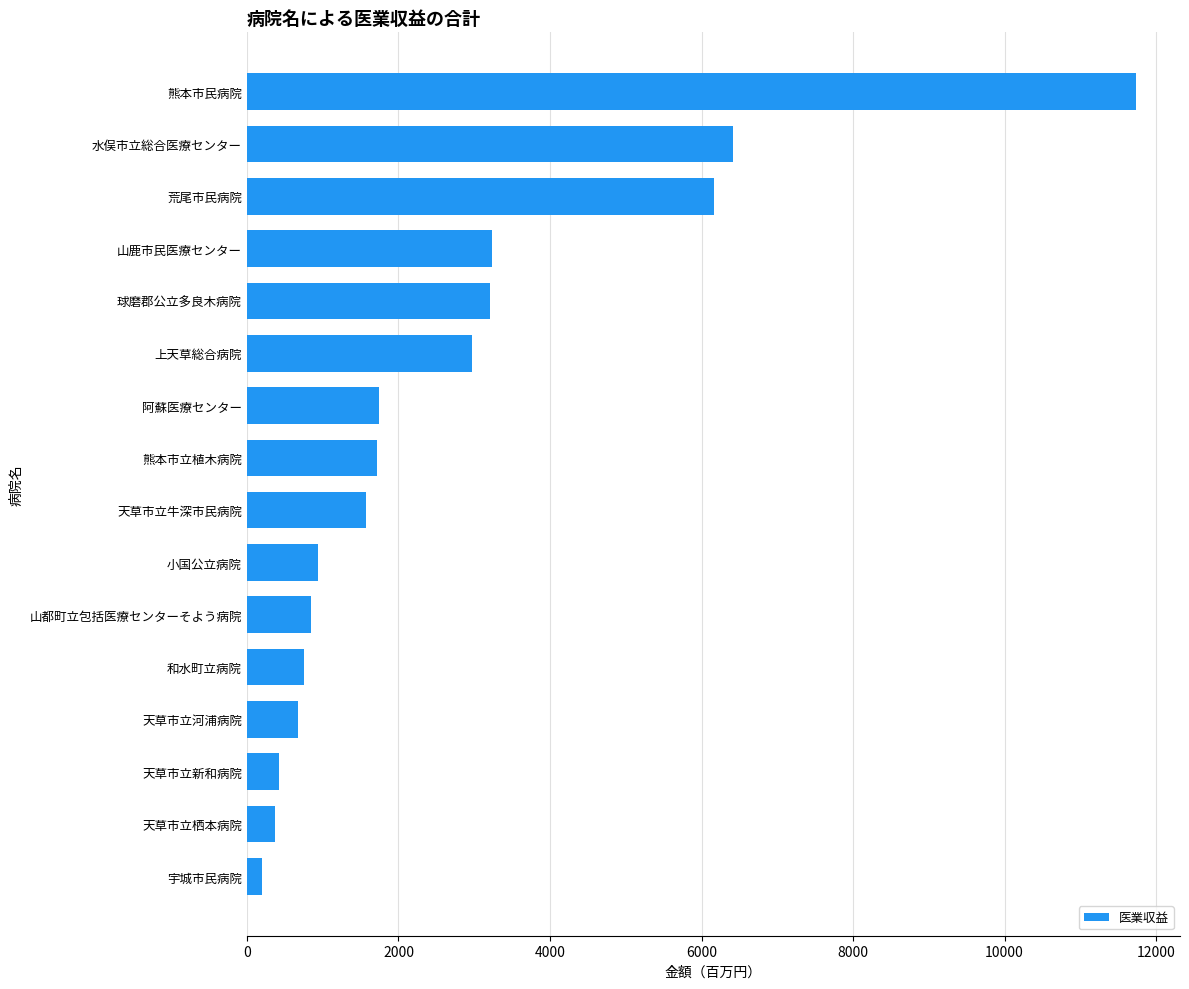

Is it true that the value at 天草市立栖本病院 is 371.9?

True